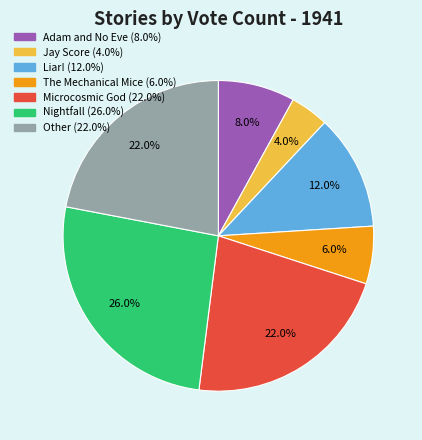

To the nearest percent, what percentage of the pie is The Mechanical Mice?

6%